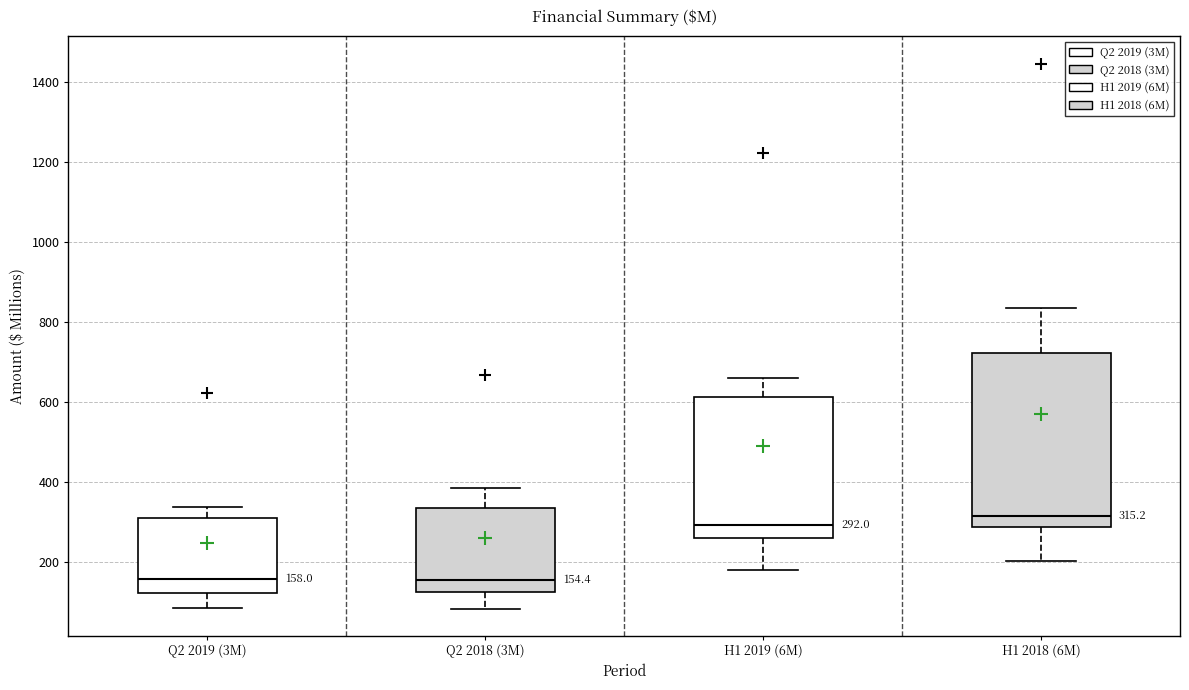

Which box is the tallest, from its lower edge to its upper edge?

H1 2018 (6M)